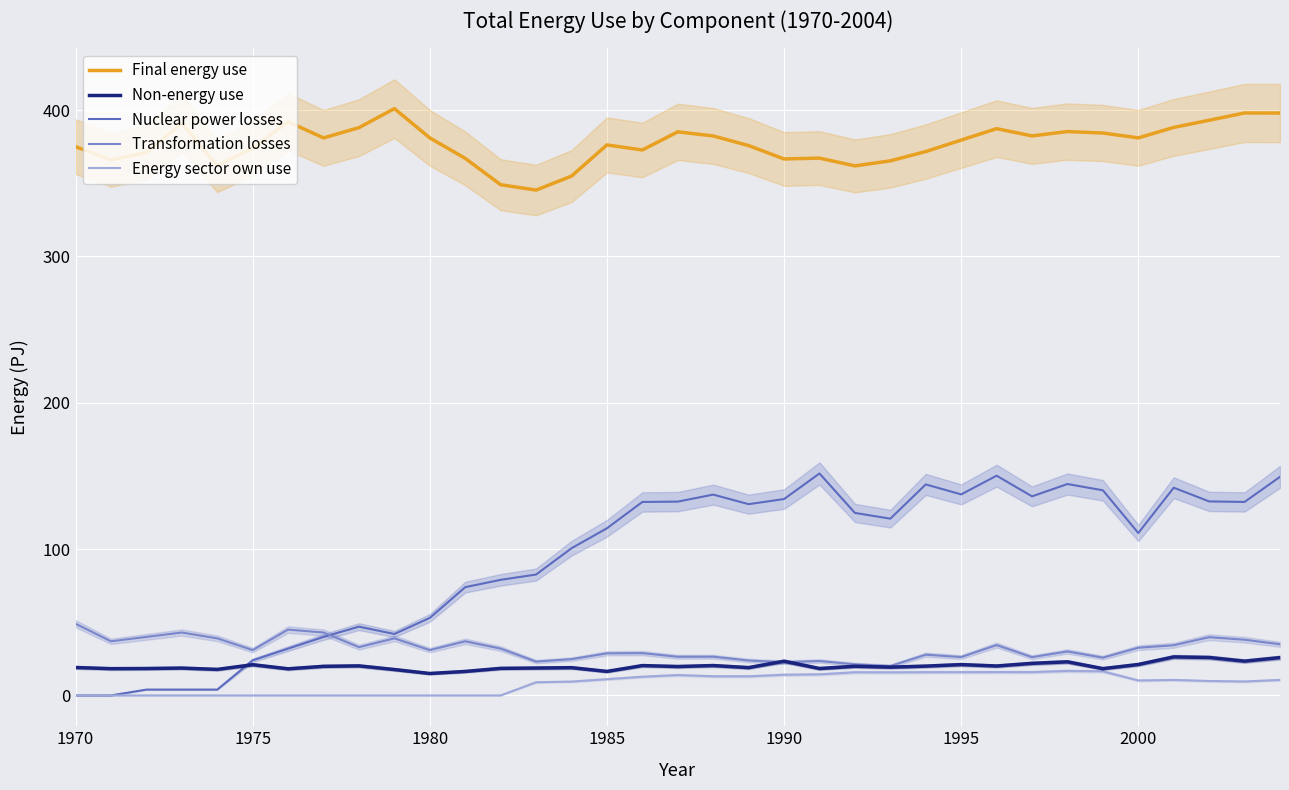

How many data points in Final energy use are less than 379?

17